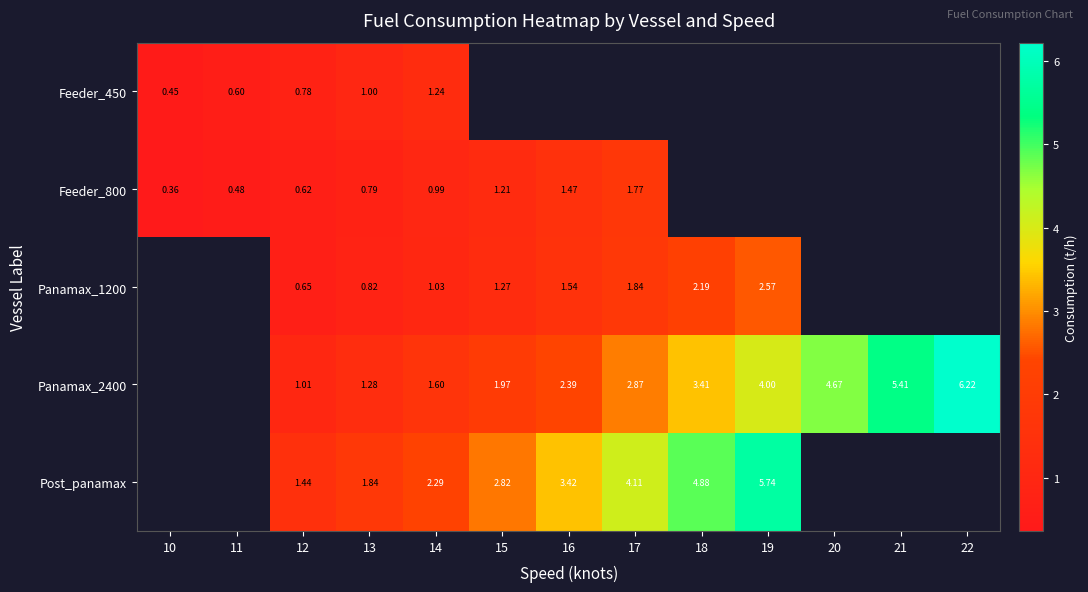

Is the value of Feeder_450 at 11 greater than the value of Panamax_2400 at 19?

No